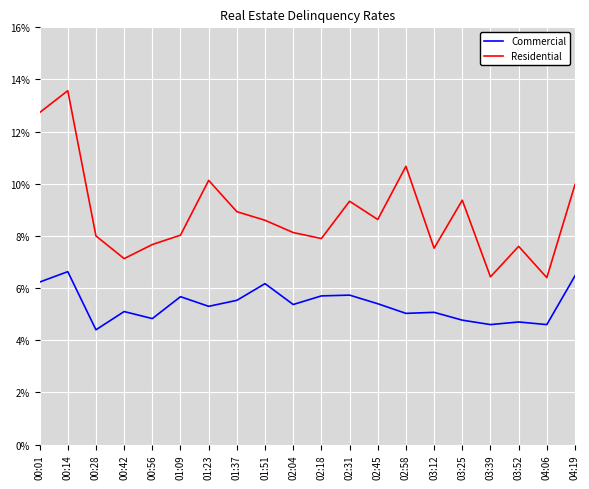

What value does the Commercial series have at 00:42?

5.1